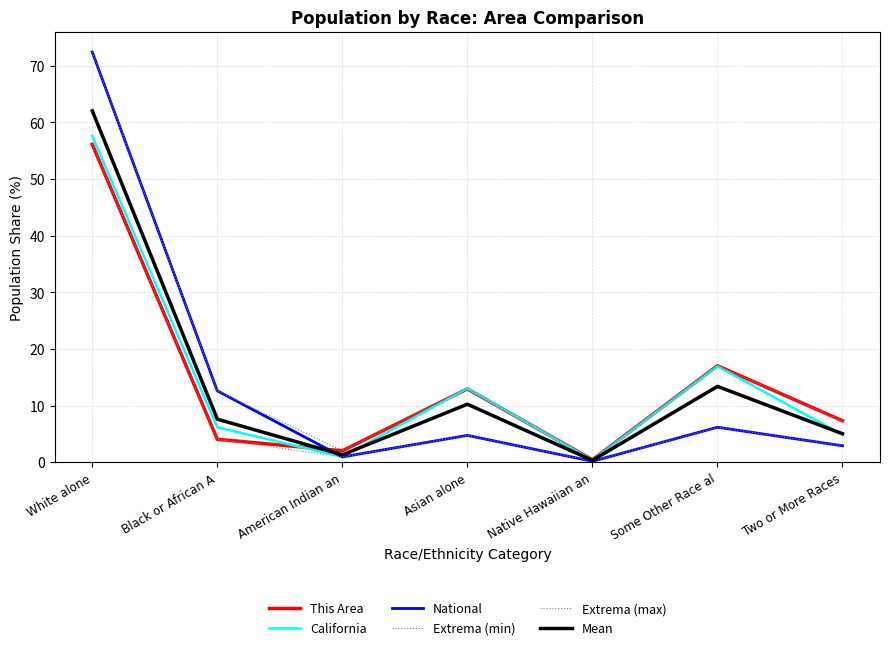

Which series has the largest total across all categories?

Extrema (max)